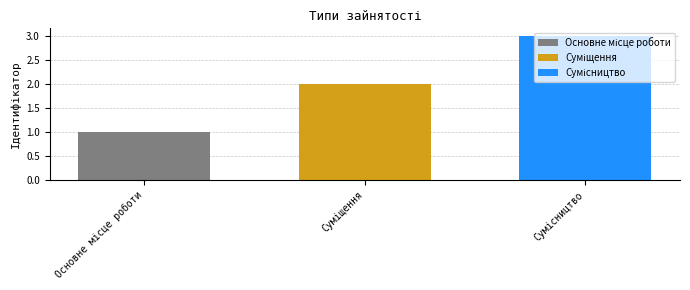

What is the maximum value shown in the chart?

3